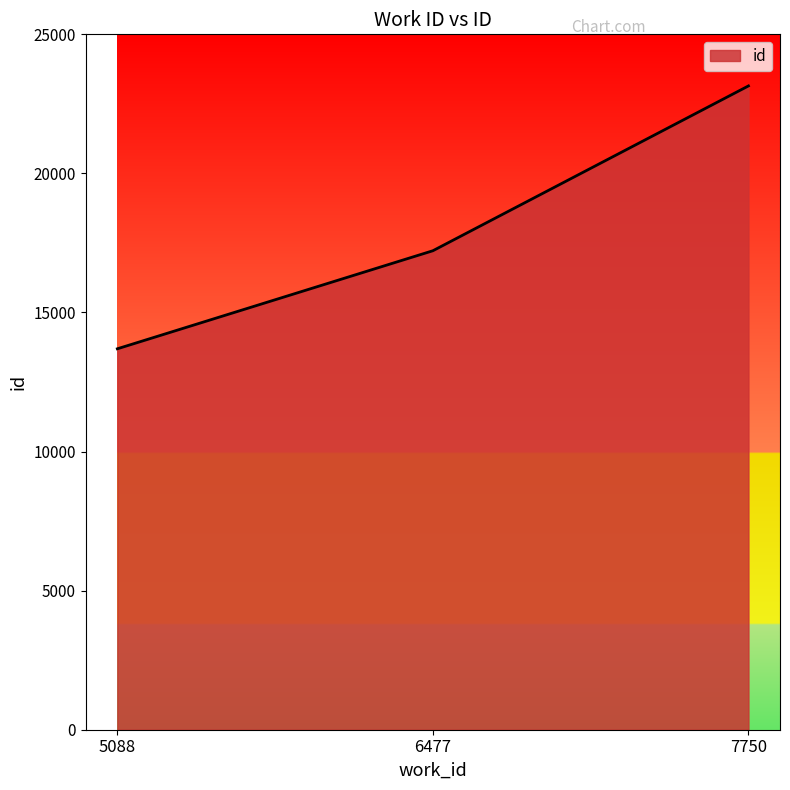

Which has a higher value, 6477 or 5088?

6477